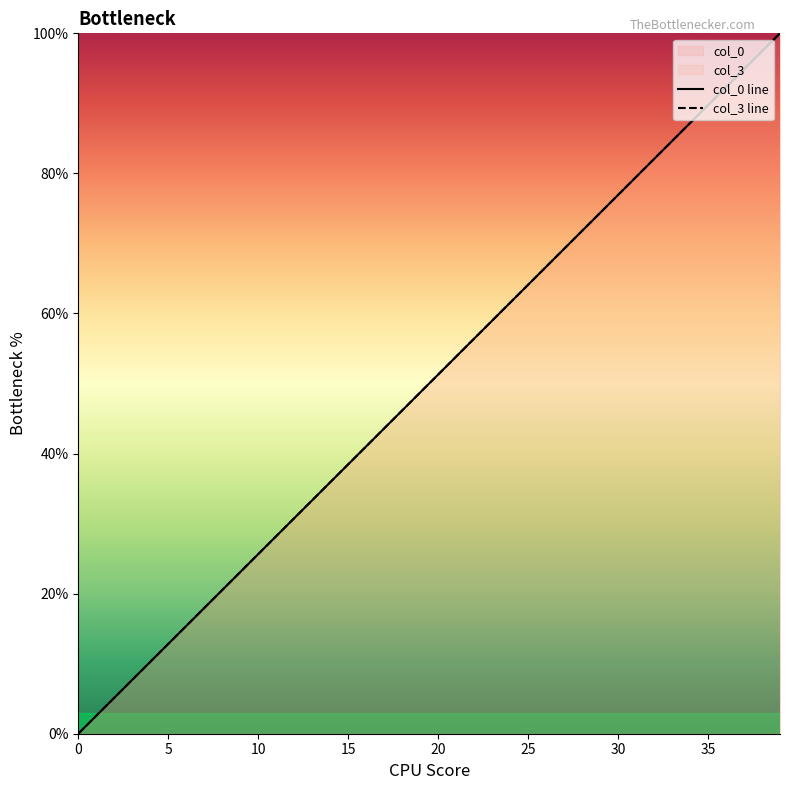

True or false: col_0 line has a value of 51.3 at 20.

True